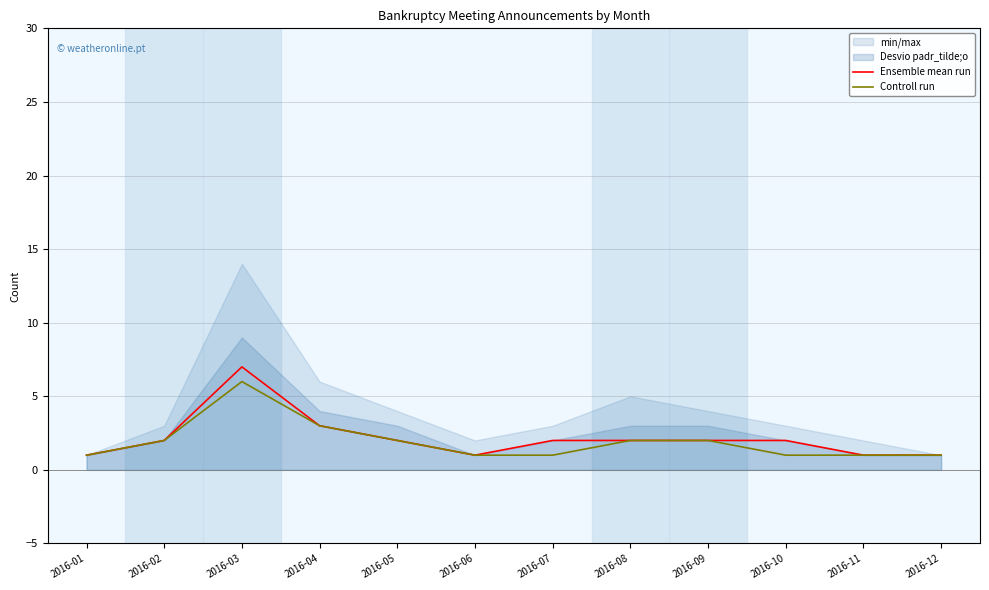

What is the highest value of the Ensemble mean run series?

7